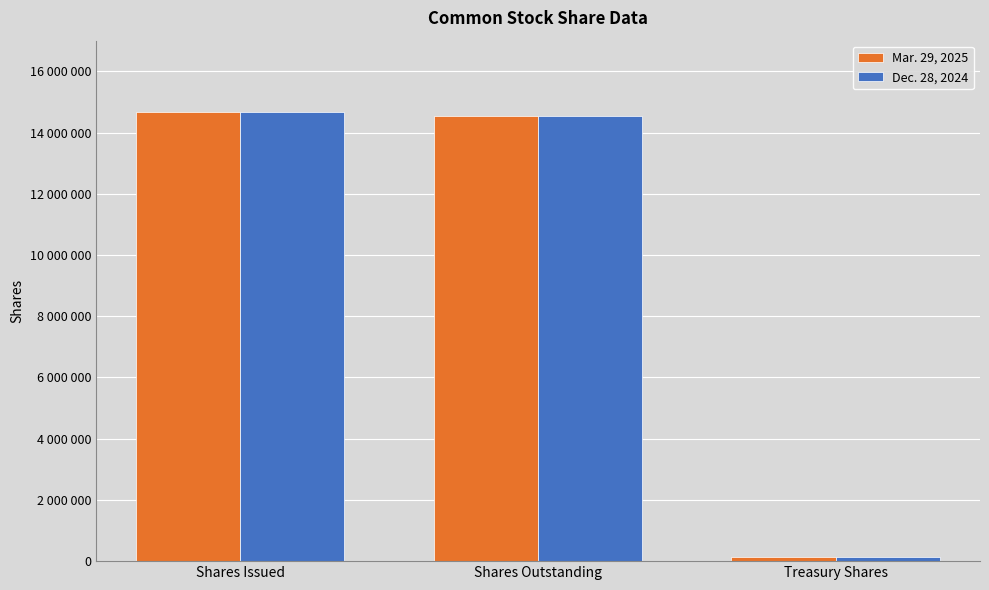

What is the label of the 3rd bar from the right?

Shares Issued